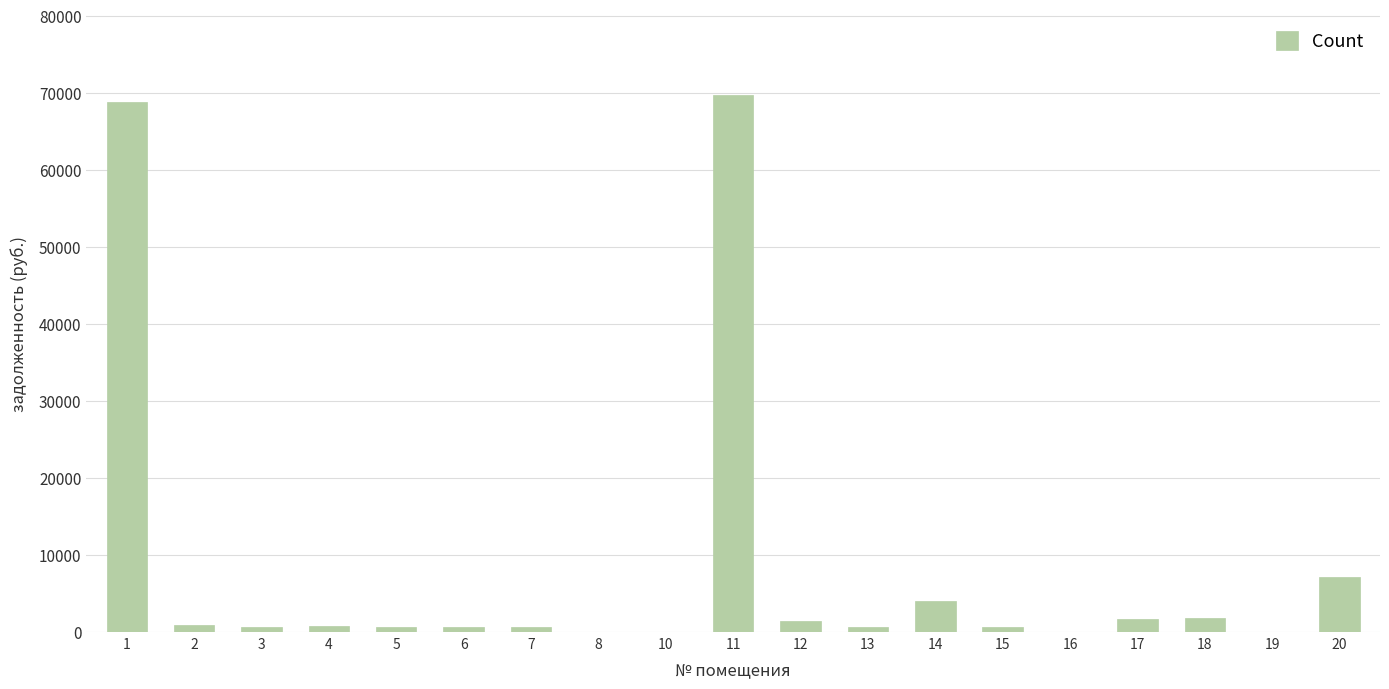

Are the bars grouped side by side (vs. stacked)?

No